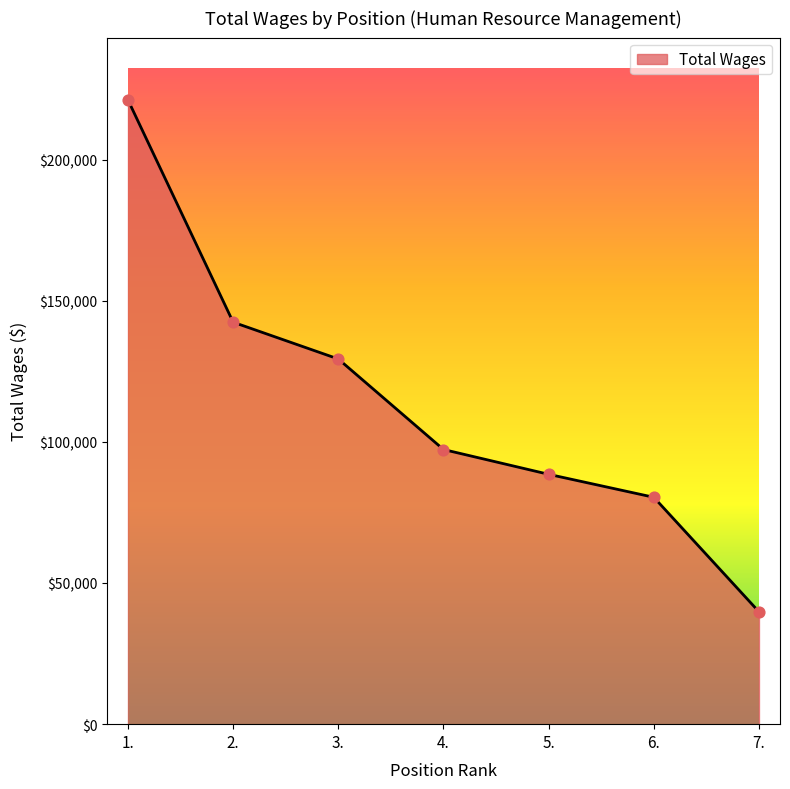

Which has a higher value, 1. or 7.?

1.